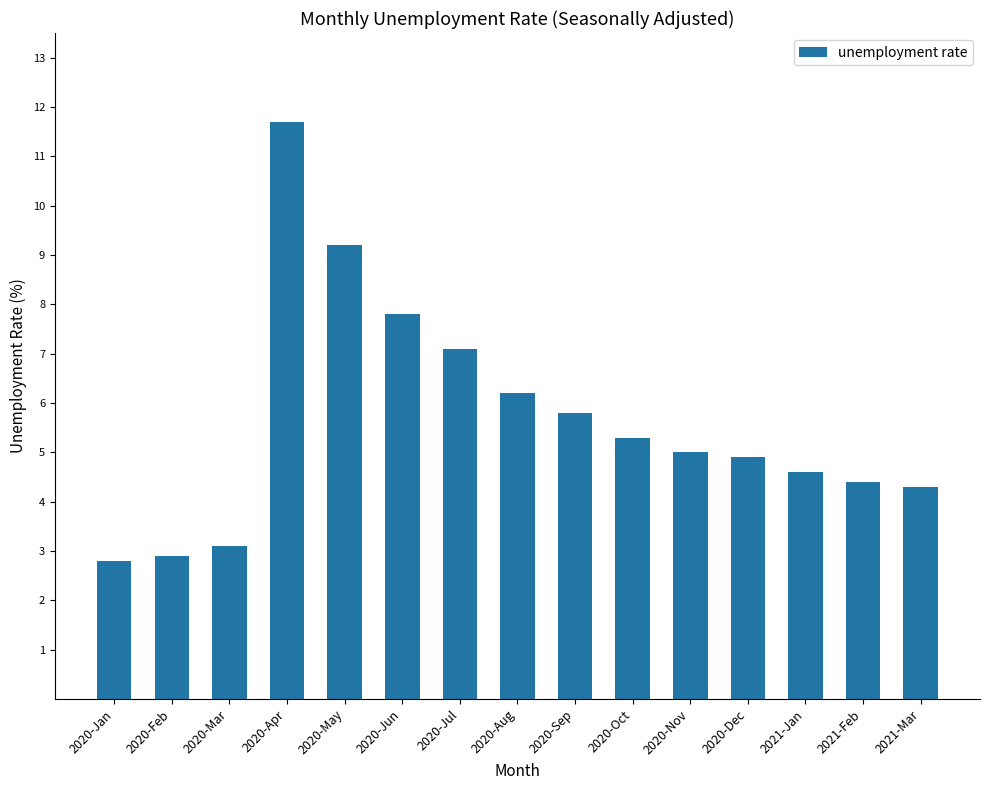

Reading left to right, extract all data points from this chart.

2020-Jan=2.8	2020-Feb=2.9	2020-Mar=3.1	2020-Apr=11.7	2020-May=9.2	2020-Jun=7.8	2020-Jul=7.1	2020-Aug=6.2	2020-Sep=5.8	2020-Oct=5.3	2020-Nov=5.0	2020-Dec=4.9	2021-Jan=4.6	2021-Feb=4.4	2021-Mar=4.3